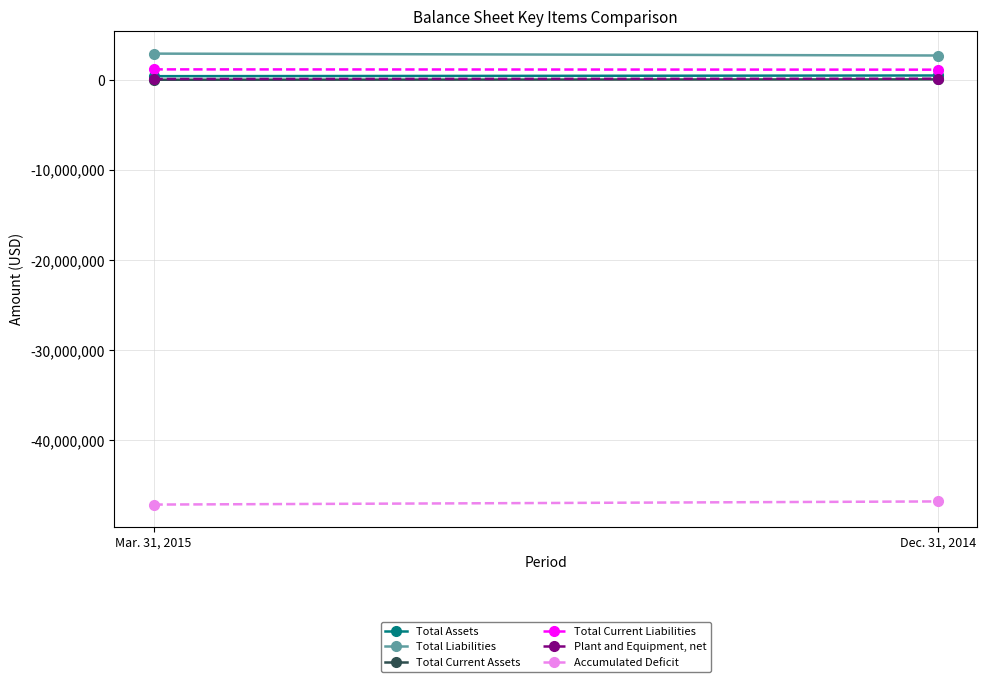

True or false: Total Current Liabilities has a value of 1160309 at Mar. 31, 2015.

True